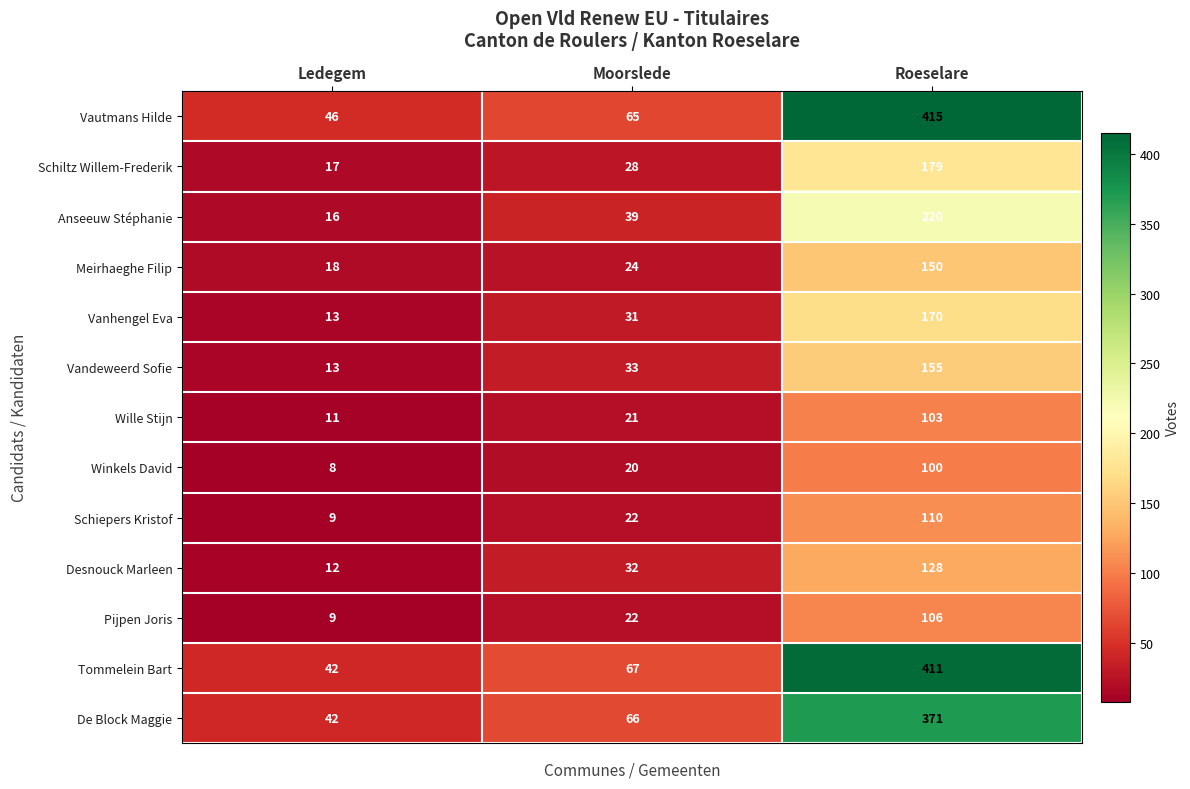

Which label corresponds to the smallest value in the chart?

Ledegem